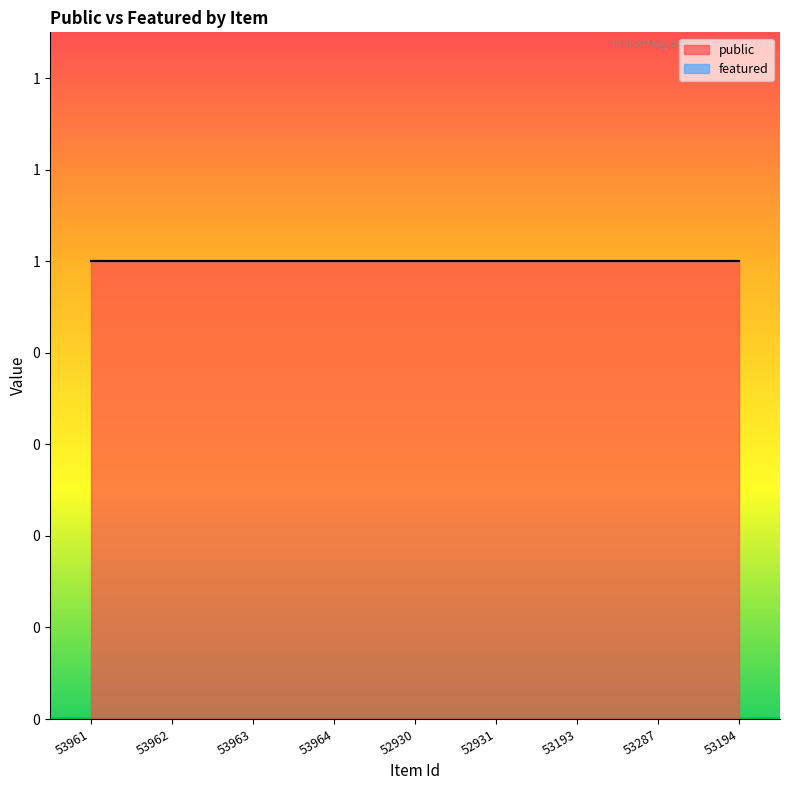

True or false: featured and public intersect in this chart.

False